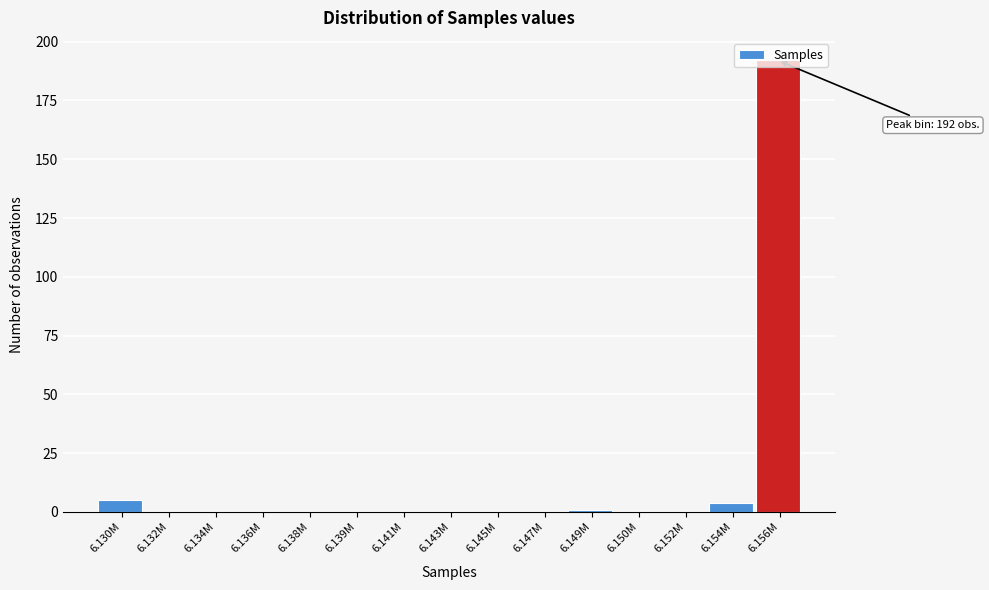

What is the greatest value displayed?

192